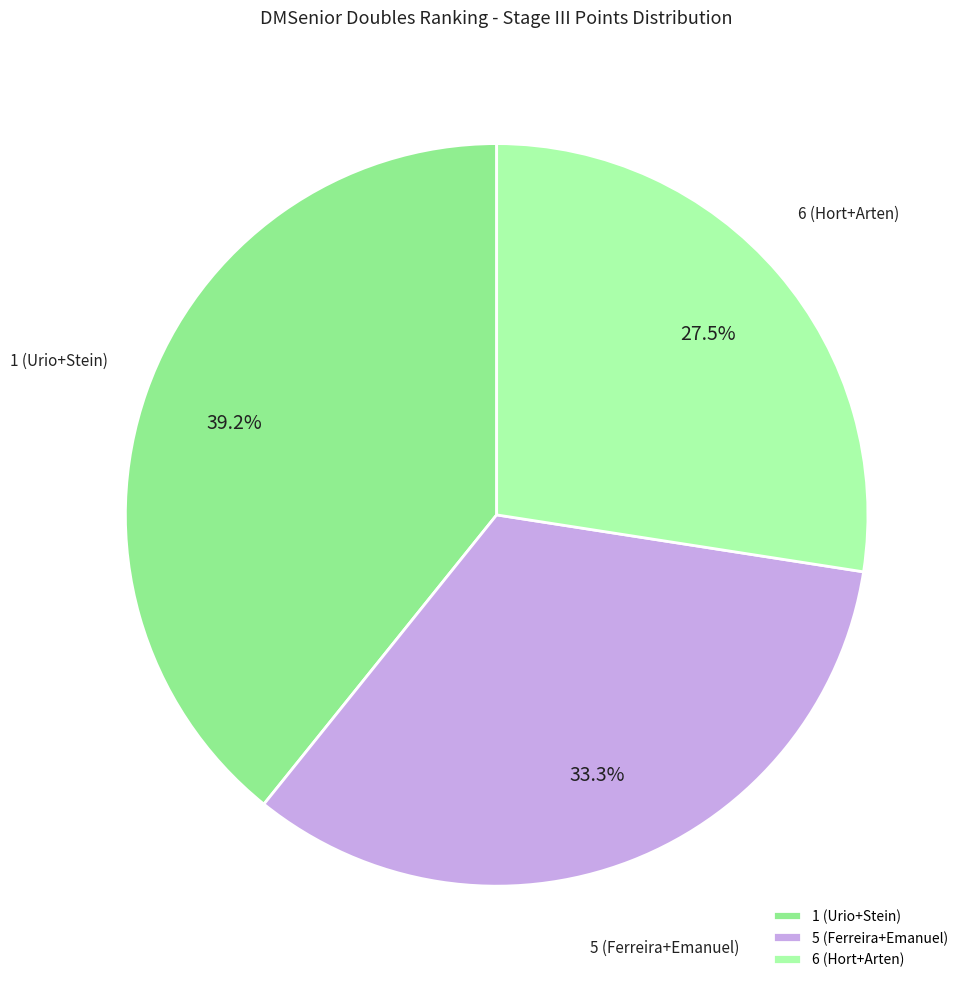

What is the ratio of the value at 6 (Hort+Arten) to the value at 1 (Urio+Stein)?

0.7